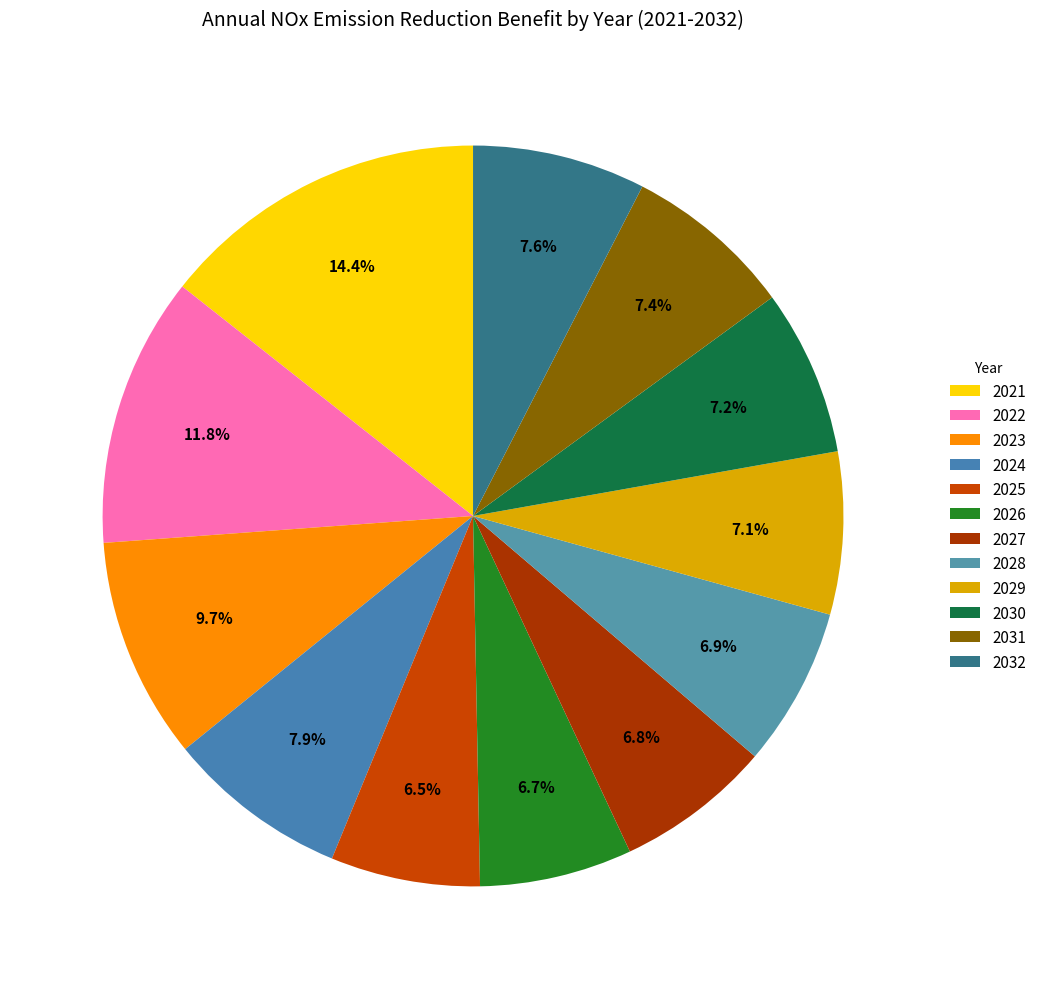

Count the number of slices in the pie.

12